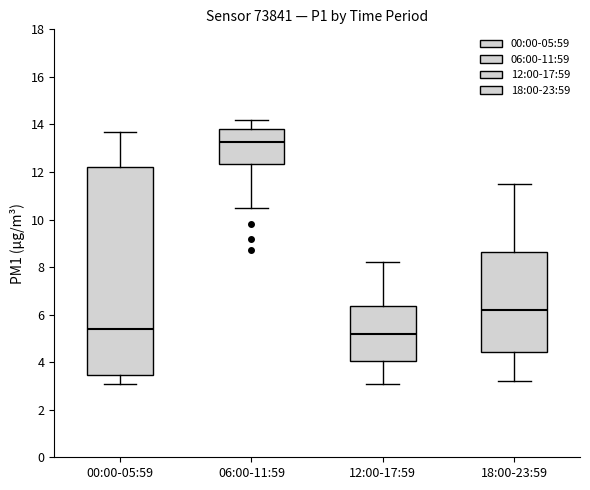

Reading left to right, transcribe this box plot: for each box, give where its median line is, the range the box spans, and where its two whiskers end, as read against the y-axis. The values are not printed on the chart, so give them approximately, as read against the axis.

00:00-05:59: median 5.4, box 3.4 to 12.2, whiskers 3.2 to 13.8
06:00-11:59: median 13.2, box 12.4 to 13.8, whiskers 10.6 to 14.2
12:00-17:59: median 5.2, box 4.0 to 6.4, whiskers 3.2 to 8.2
18:00-23:59: median 6.2, box 4.4 to 8.6, whiskers 3.2 to 11.6